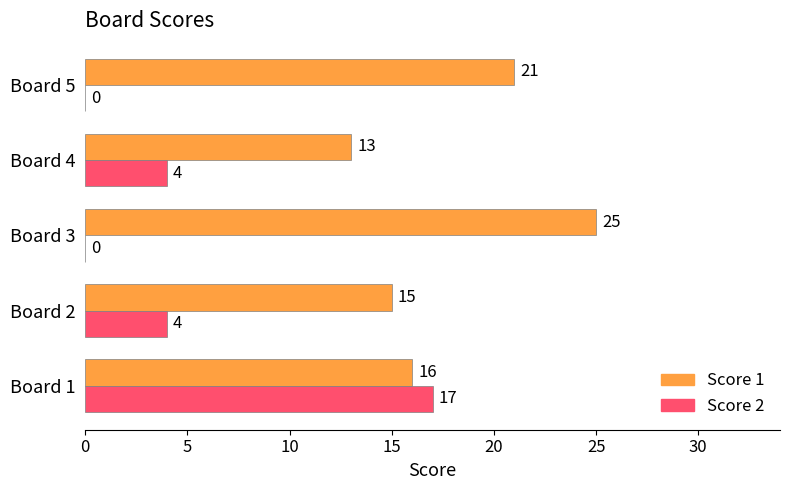

Between Board 1 and Board 5, which series saw the biggest shift?

Score 2